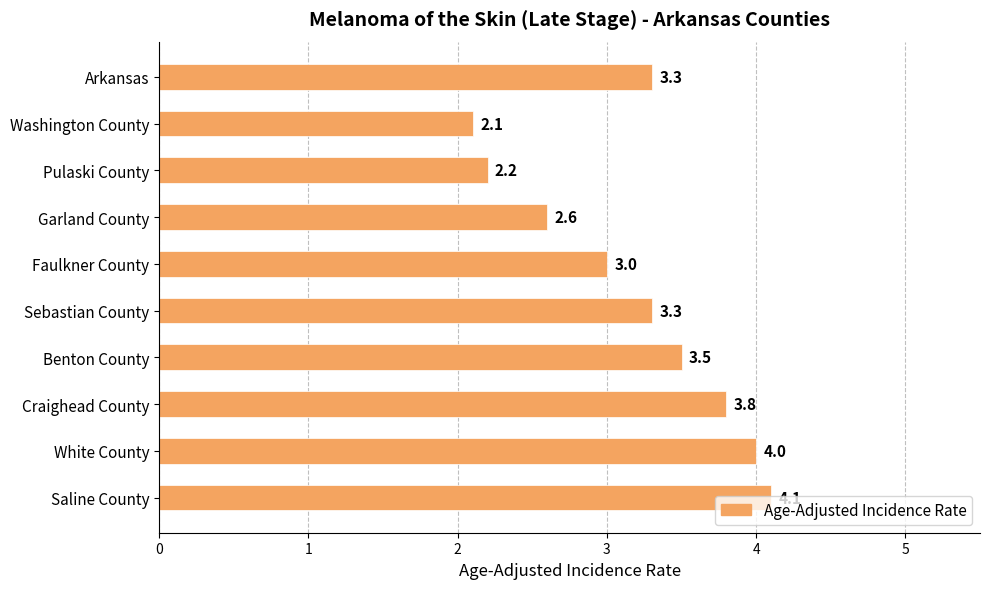

What is the difference between the maximum and minimum values?

2.0